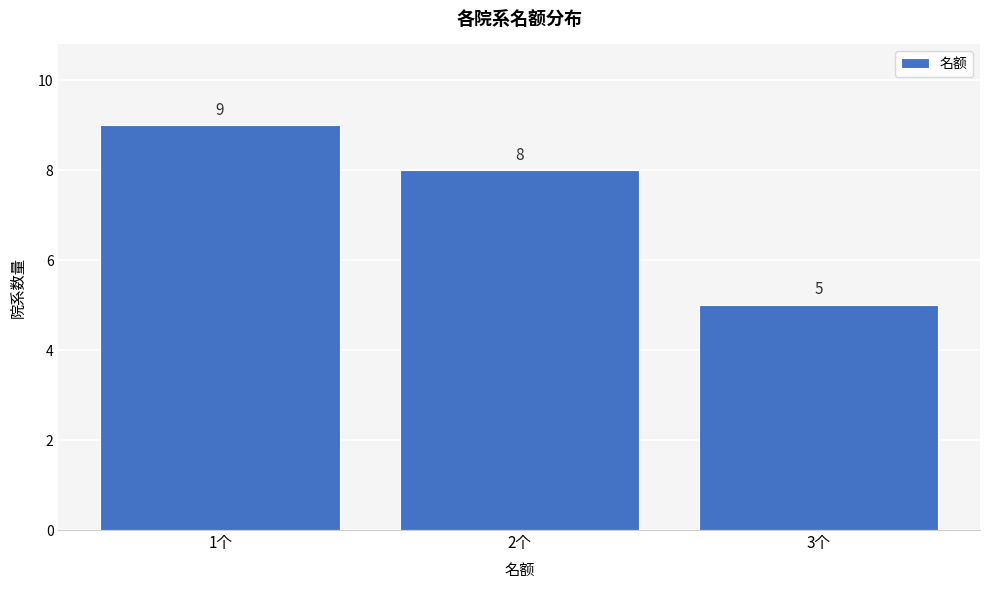

Reading left to right, list every bar in this chart as the range it spans on the x-axis followed by its height.

0.5 to 1.5: 9
1.5 to 2.5: 8
2.5 to 3.5: 5